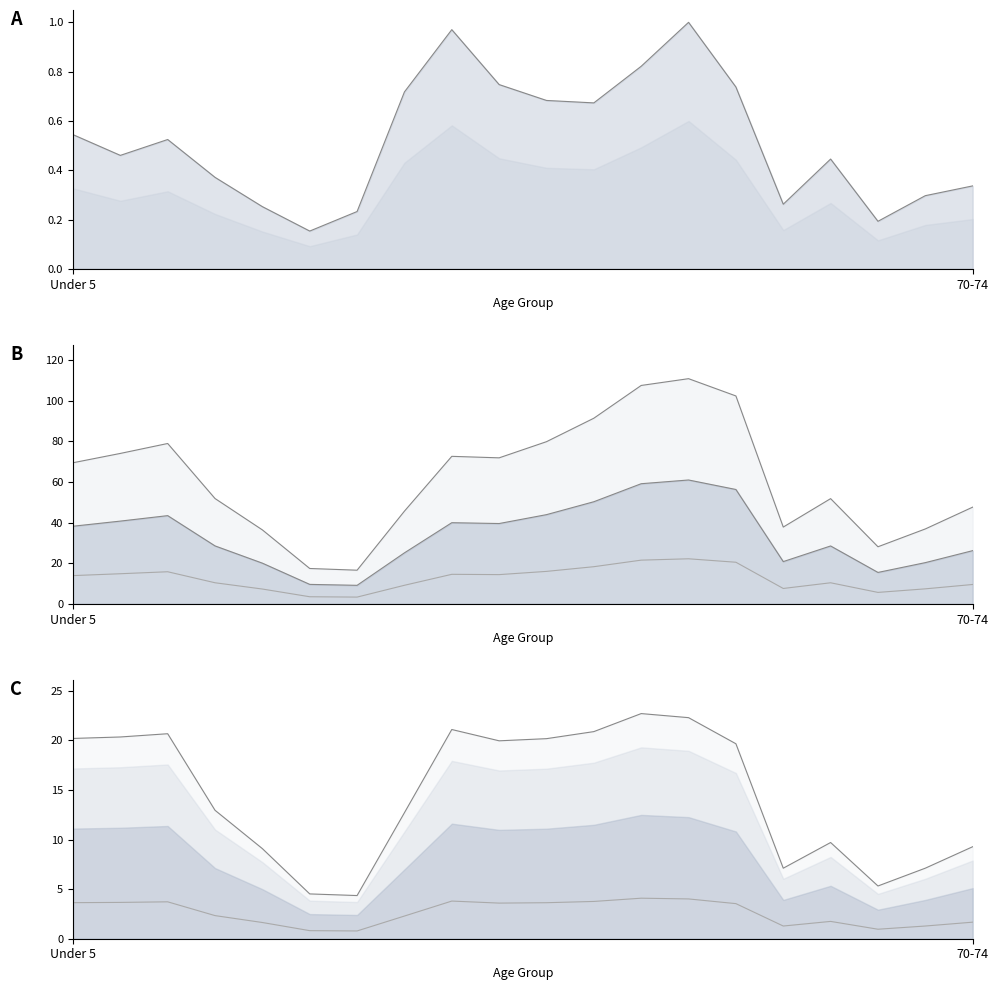

True or false: Maine and National cross at least once.

False